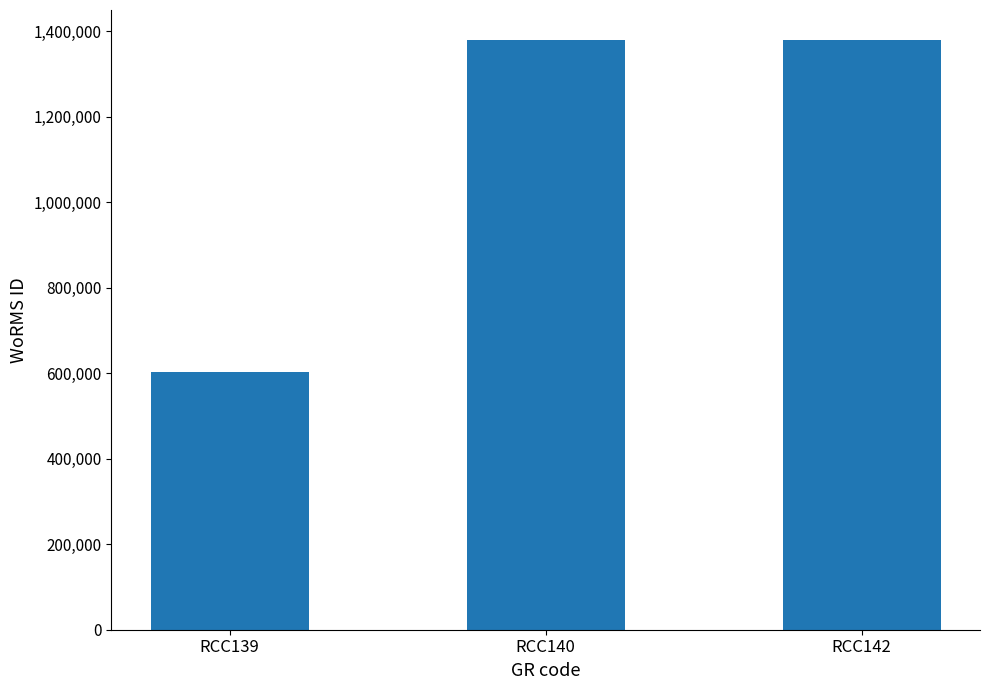

Approximately how many times larger is the value at RCC139 compared to RCC142?

0.4